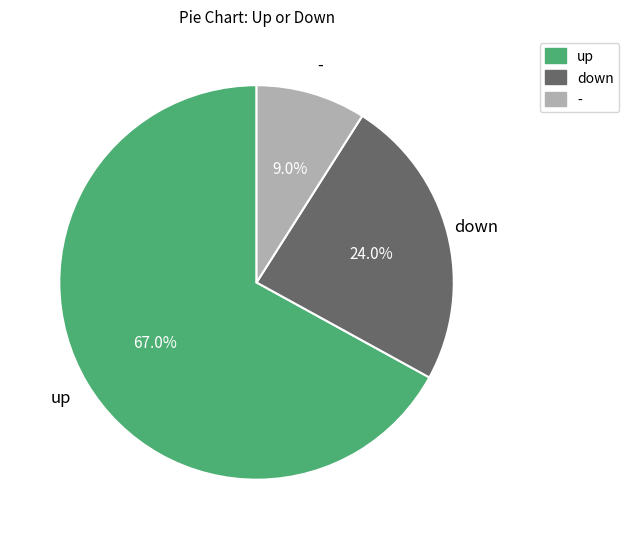

Which slice is the largest?

up